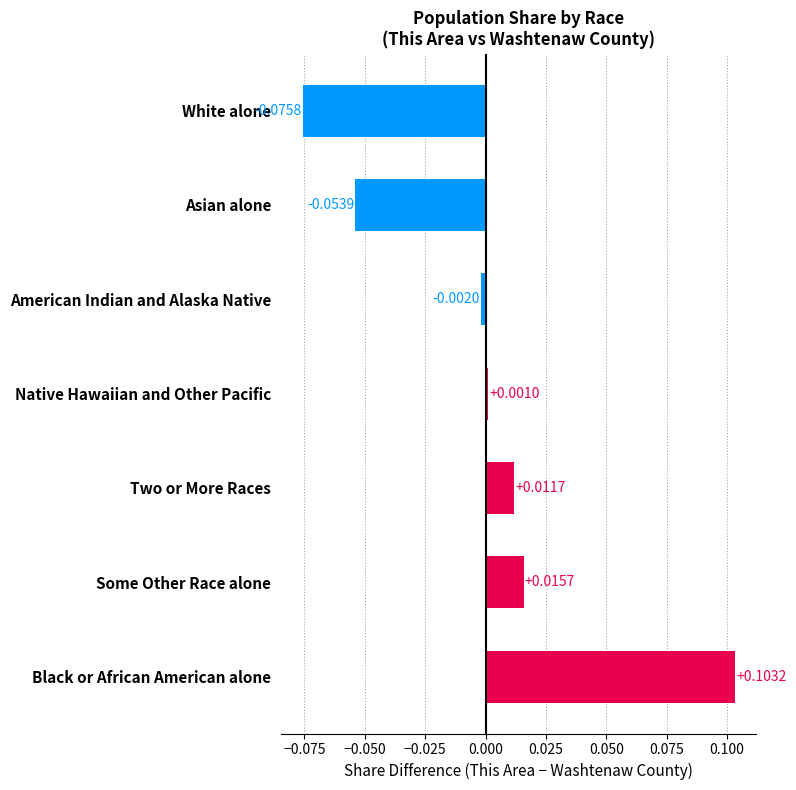

Rank the categories by value from lowest to highest.

White alone, Asian alone, American Indian and Alaska Native, Native Hawaiian and Other Pacific, Two or More Races, Some Other Race alone, Black or African American alone